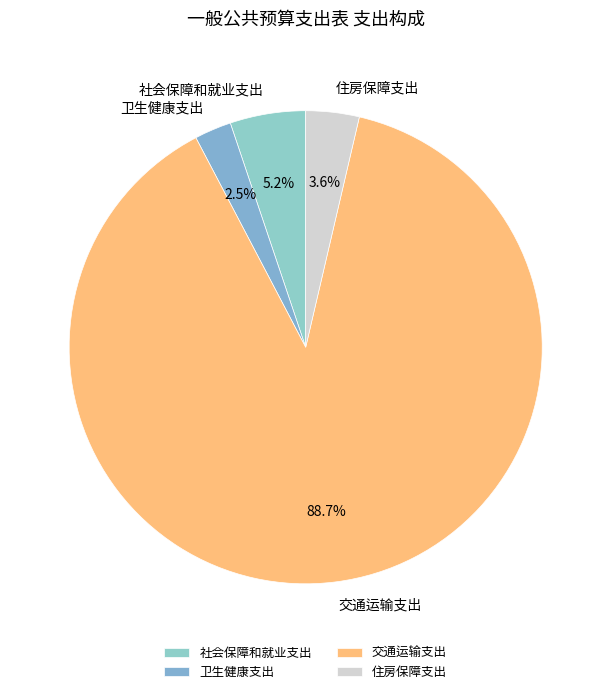

To the nearest percent, what portion does 住房保障支出 represent?

4%